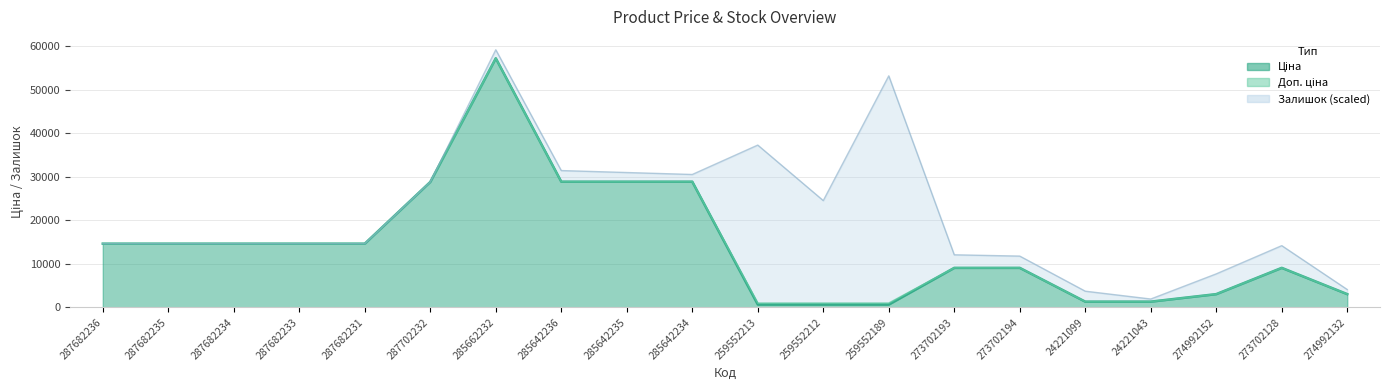

At which label does Ціна reach its minimum?

259552213